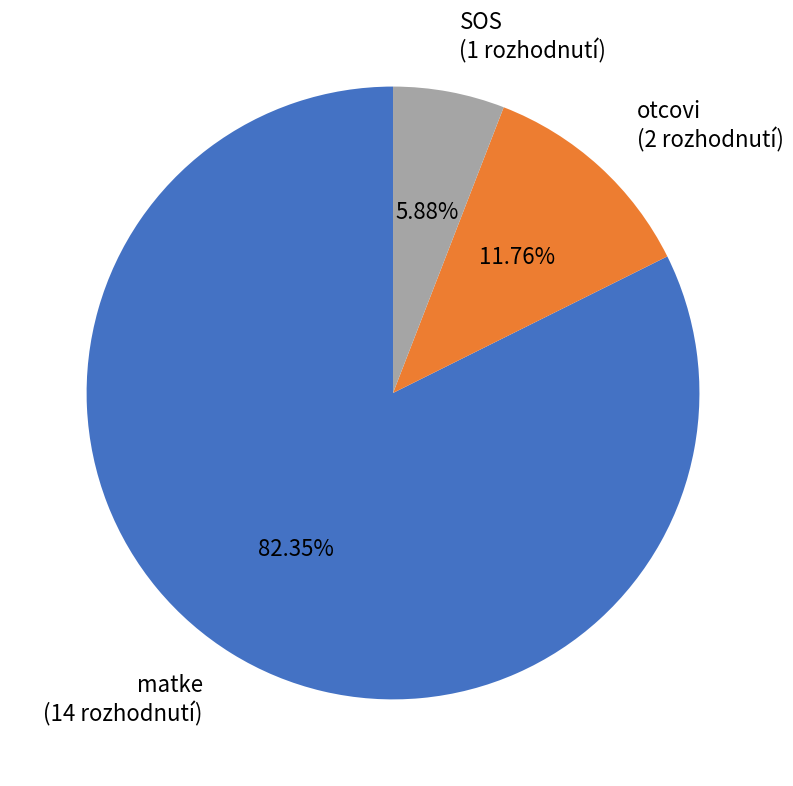

Rank the categories by value from lowest to highest.

SOS, otcovi, matke